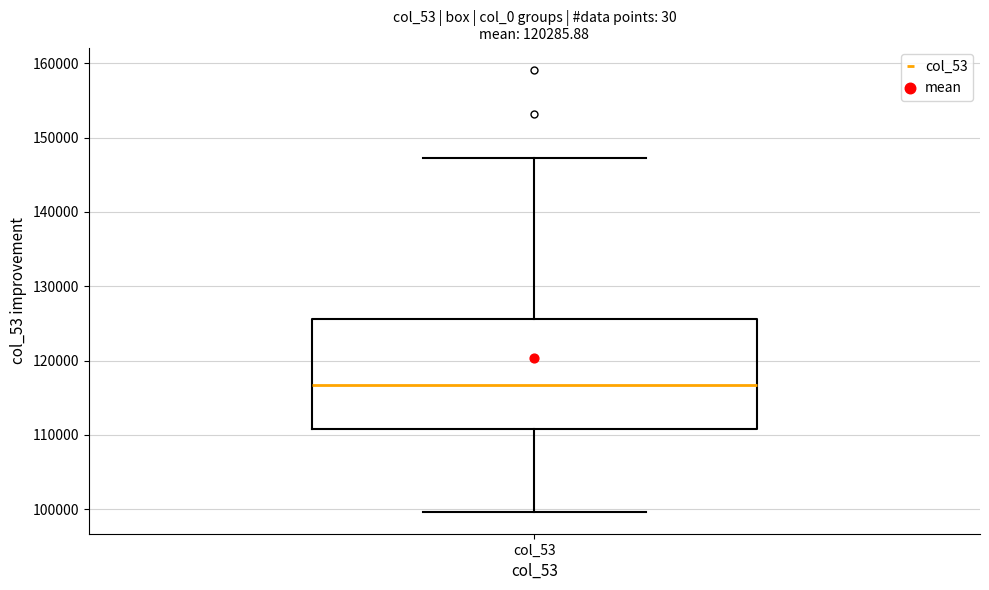

Read this box plot against the y-axis: the position of the median line, the range covered by the box, and the ends of both whiskers. The values are not printed on the chart, so give them approximately, as read against the axis.

median 117000, box 111000 to 126000, whiskers 100000 to 147000